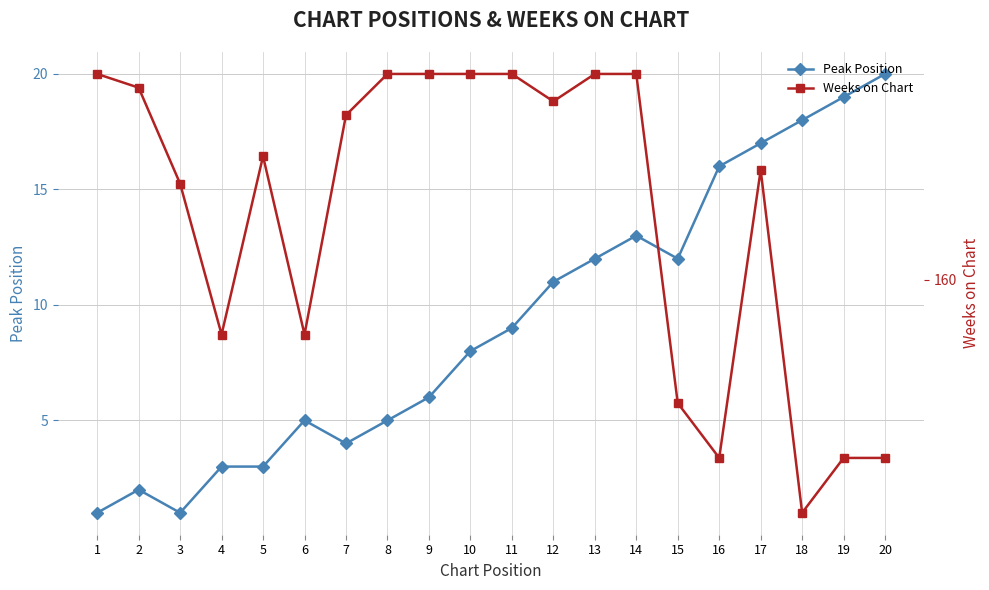

At which label does Weeks on Chart first exceed 172?

1